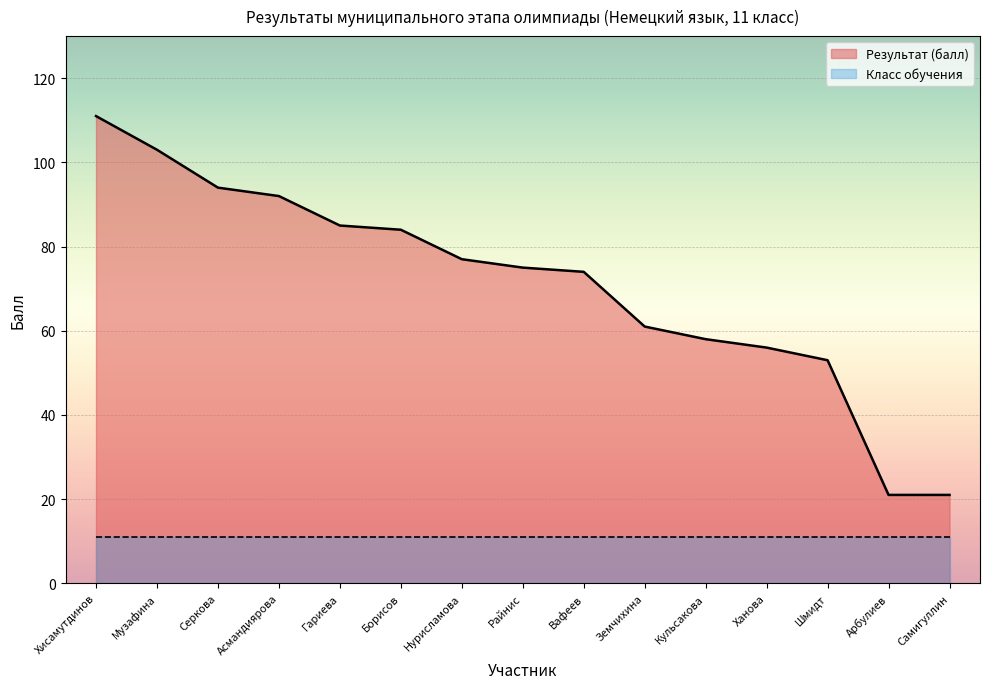

What position from the left is Самигуллин?

15